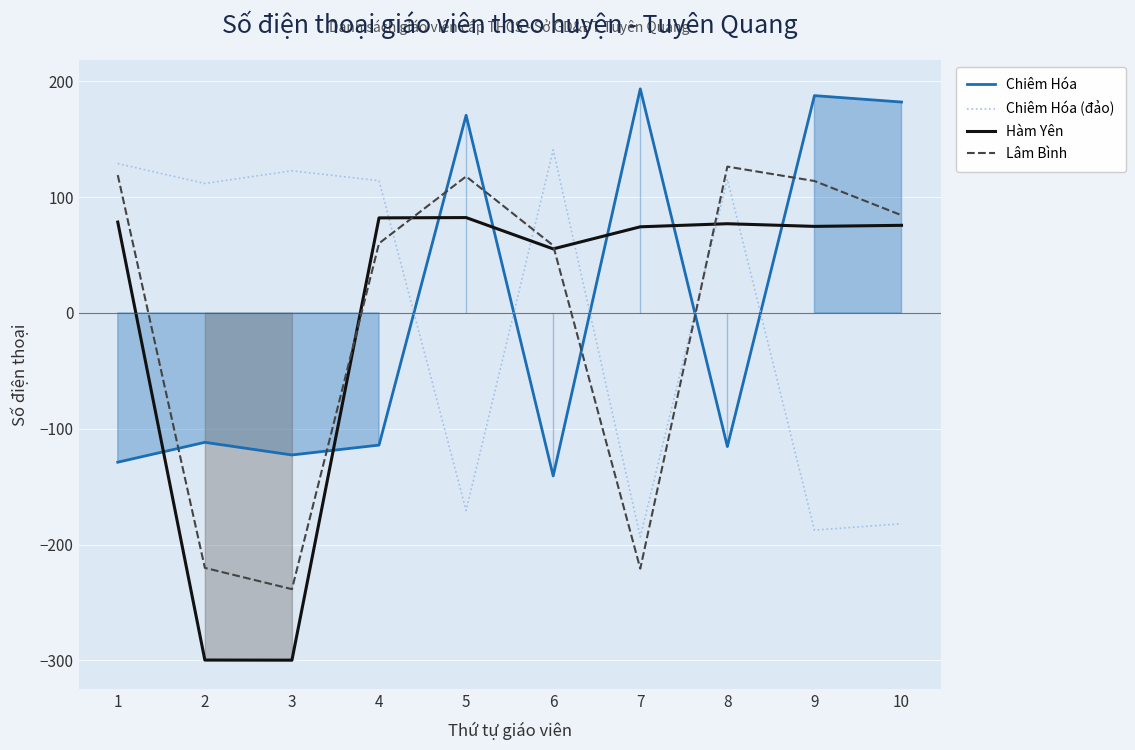

What is the value of the Chiêm Hóa (đảo) point at the 5th from the left?

-170.6